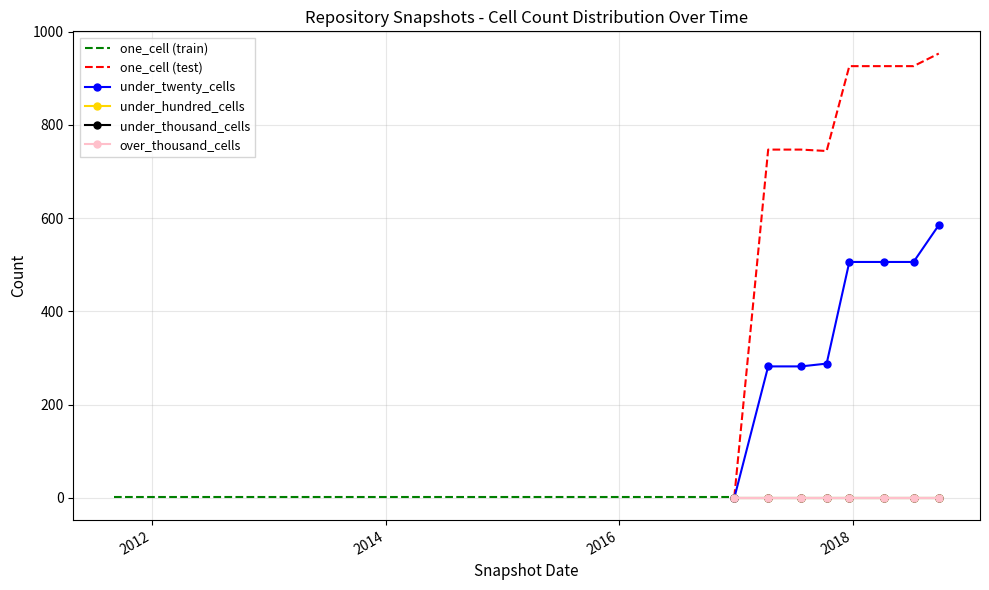

The value of under_hundred_cells at 2013-12-20 is 0. True or false?

True